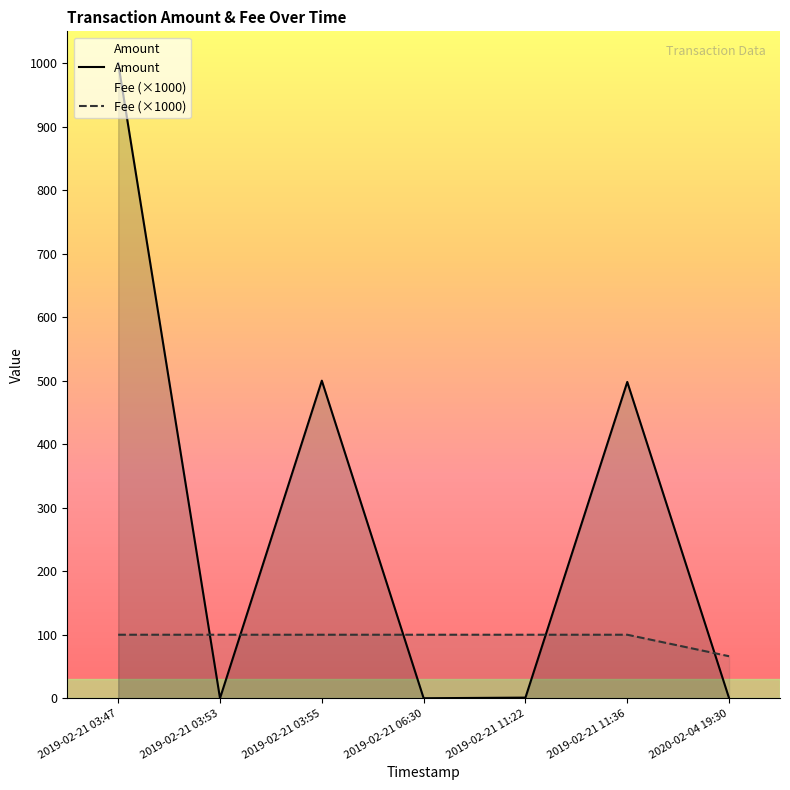

How many intersections are there between Amount and Fee?

5